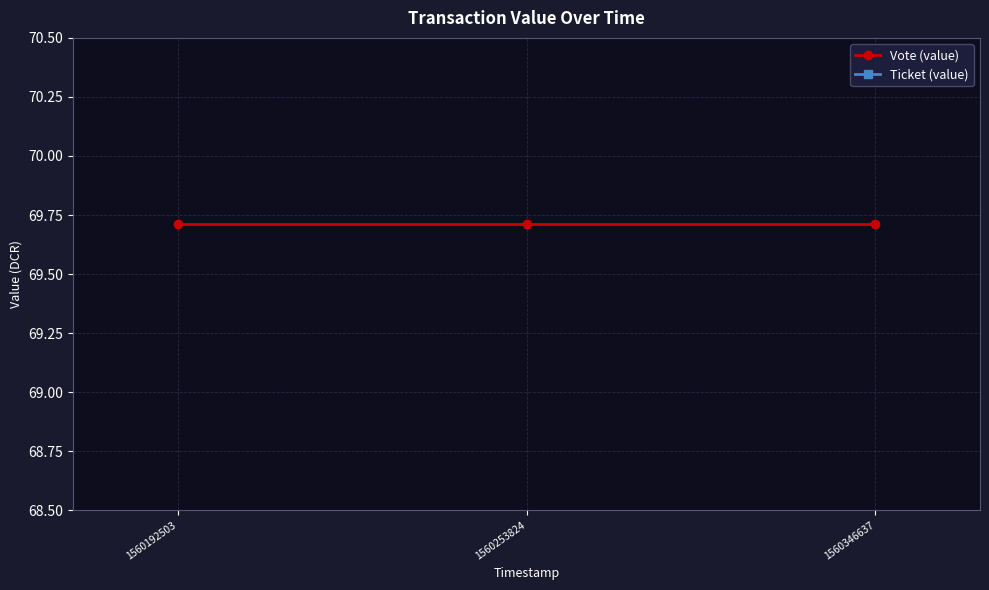

What are all the series names shown in the legend?

Vote (value), Ticket (value)